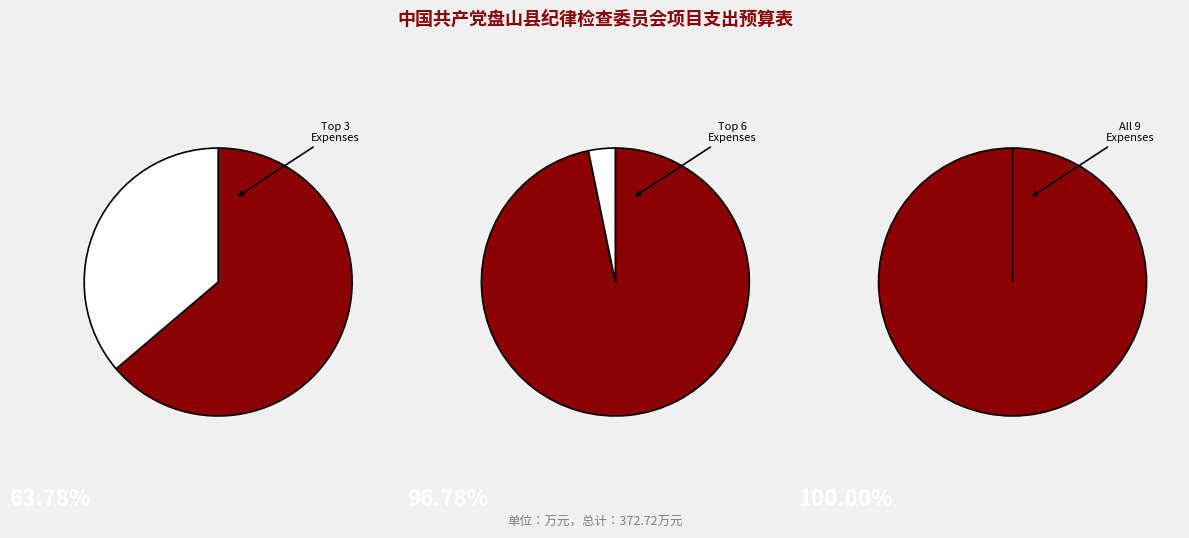

Is 系统维护服务费 the majority of the pie?

No